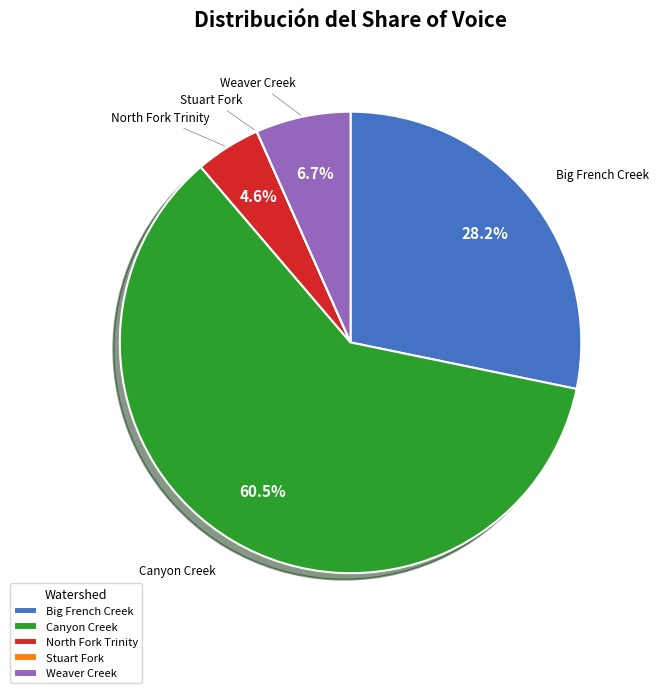

What is the largest slice in the pie chart?

Canyon Creek